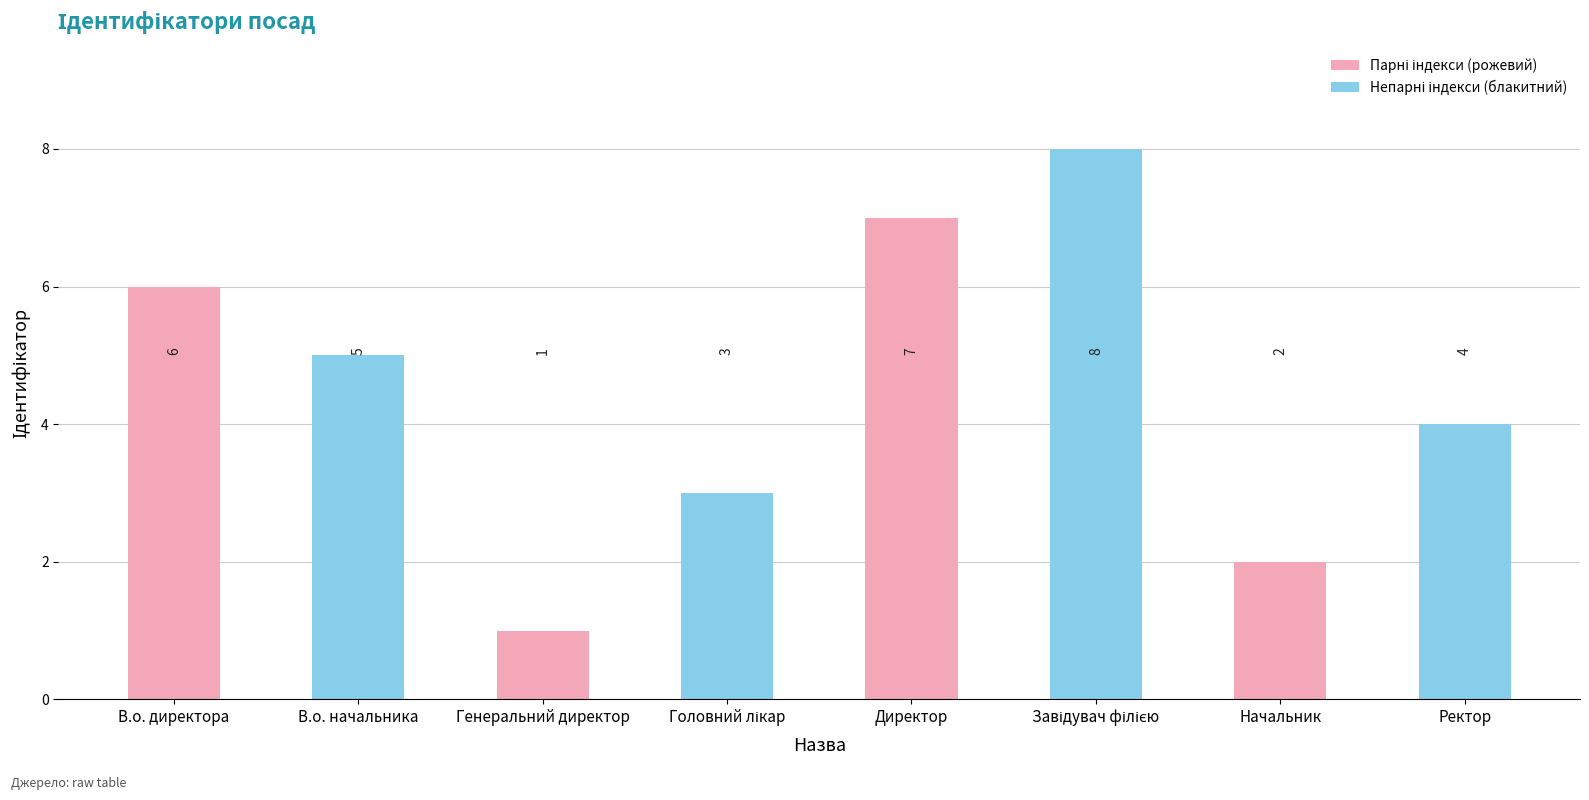

How many values are below 5?

4